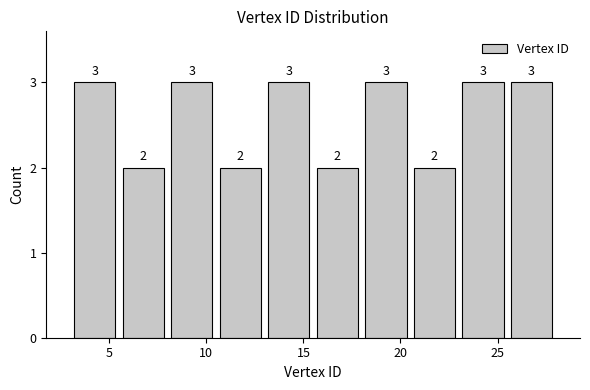

How tall is the bar that spans 3.0 to 5.5 on the x-axis?

3